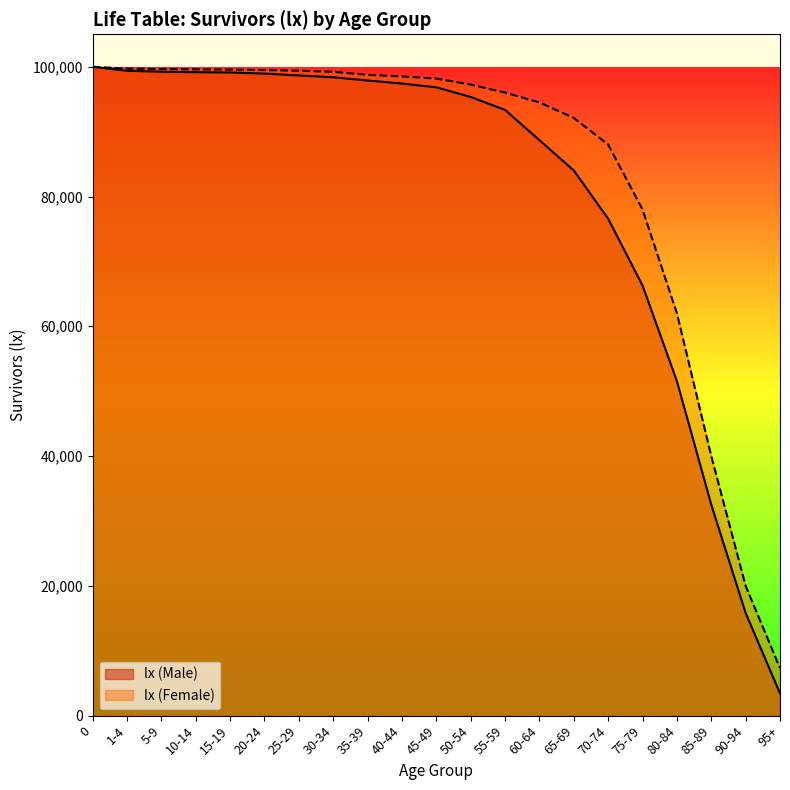

True or false: lx (Female) has more than 0 interior local peaks.

False